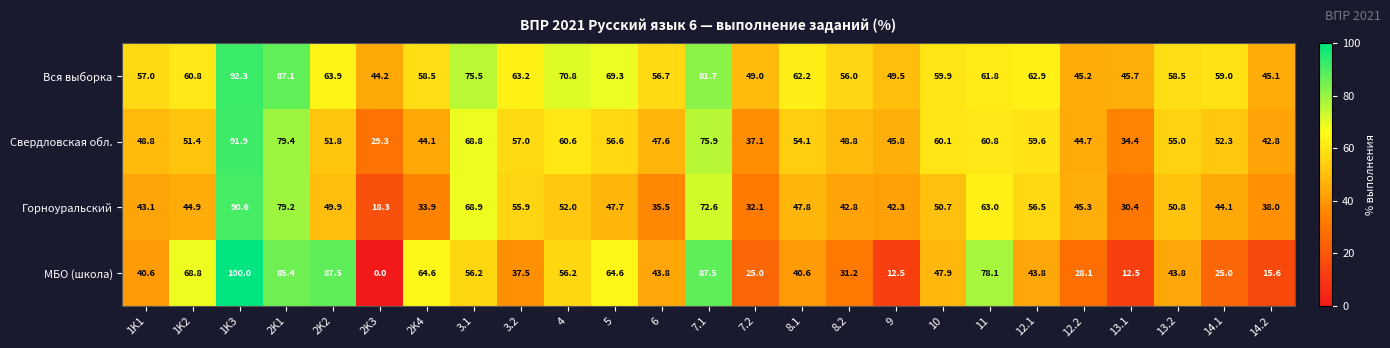

What is the spread (max minus min) of values at 2K2?

37.6